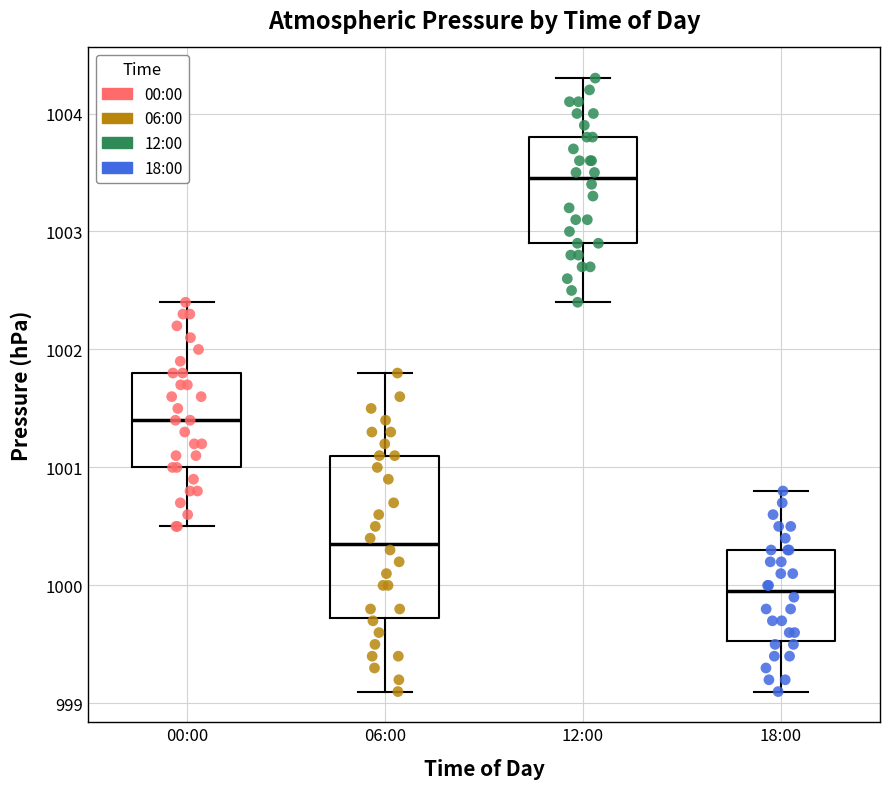

Which box has the highest median line?

12:00